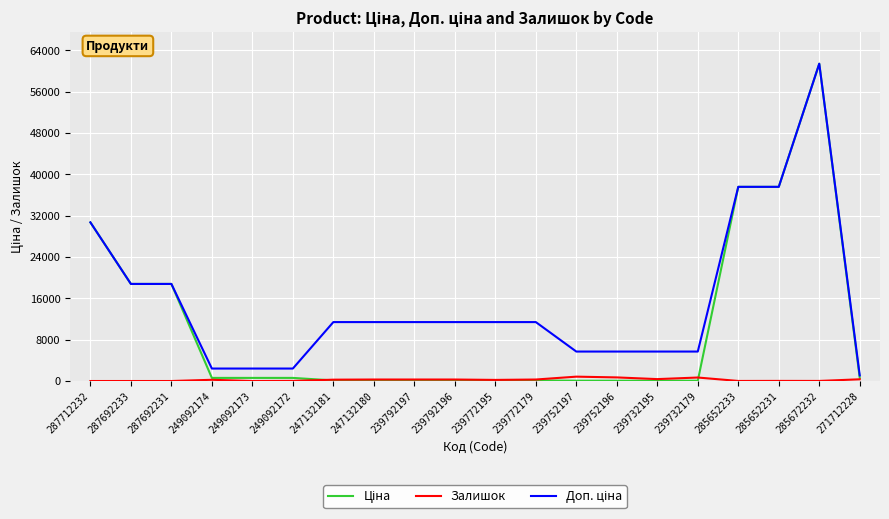

True or false: Залишок has a value of 290.0 at 247132180.

True